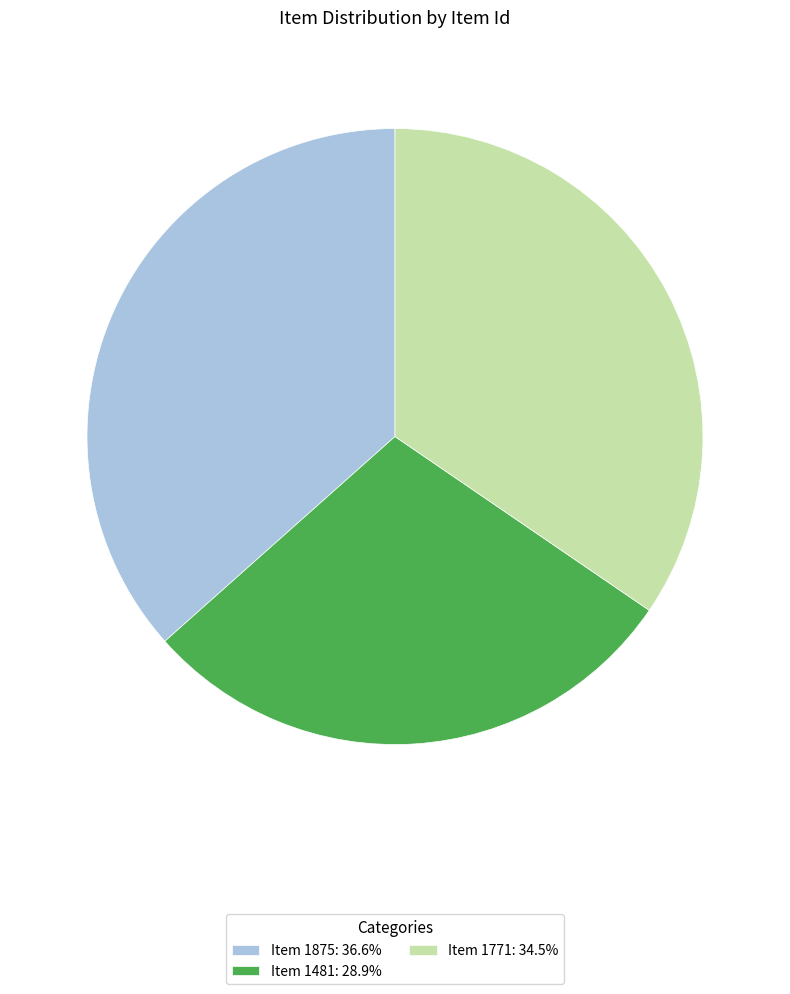

Which slice is the largest?

Item 1875